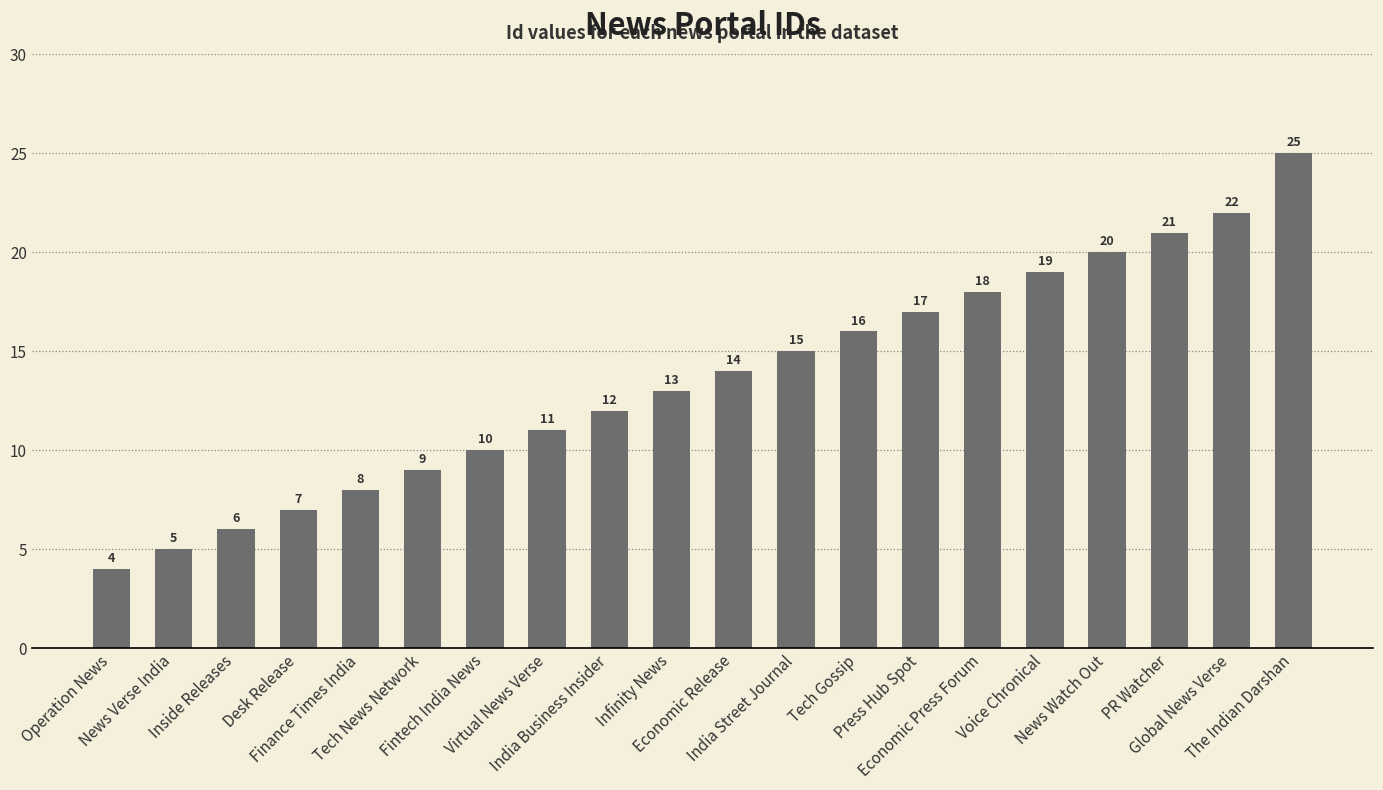

Rank the categories by value from lowest to highest.

Operation News, News Verse India, Inside Releases, Desk Release, Finance Times India, Tech News Network, Fintech India News, Virtual News Verse, India Business Insider, Infinity News, Economic Release, India Street Journal, Tech Gossip, Press Hub Spot, Economic Press Forum, Voice Chronical, News Watch Out, PR Watcher, Global News Verse, The Indian Darshan